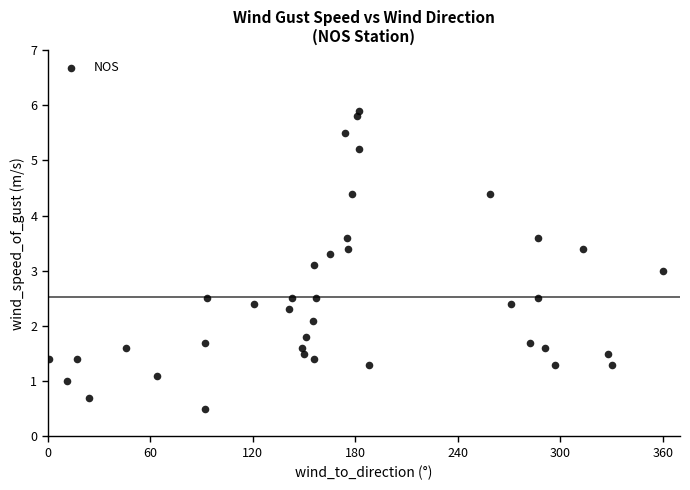

What is the range of Y values (max minus min)?

5.4